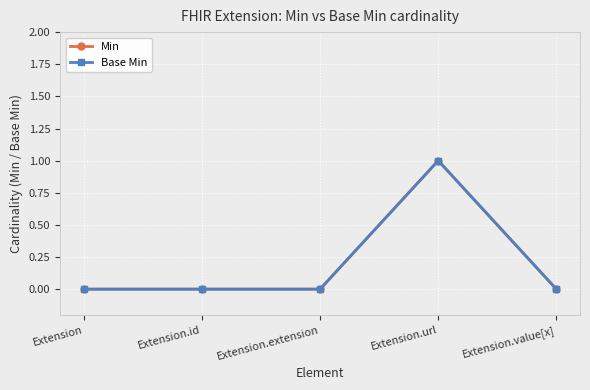

At how many categories does at least one series exceed 0?

1